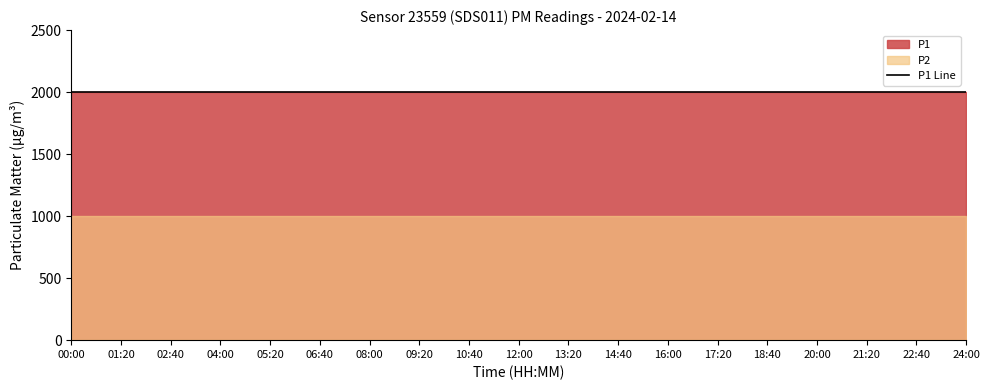

What is the total value across all series at 08:00?

2999.8